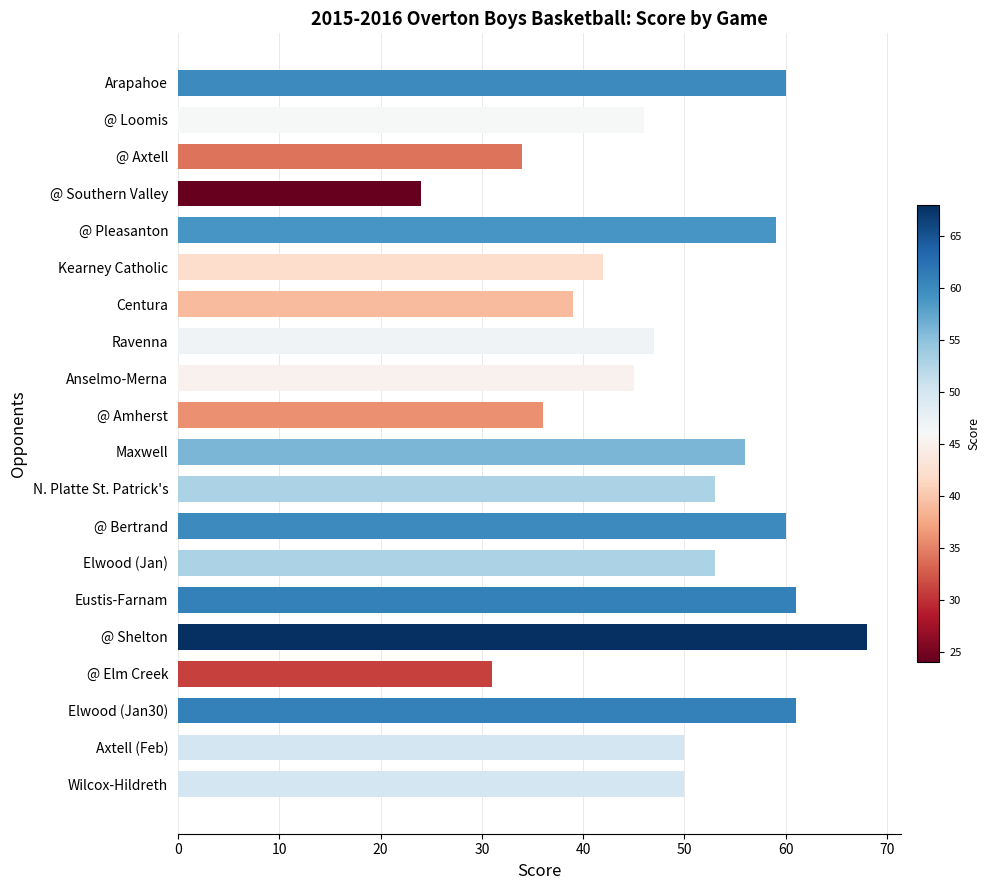

The chart shows a value of 45 at Anselmo-Merna. True or false?

True